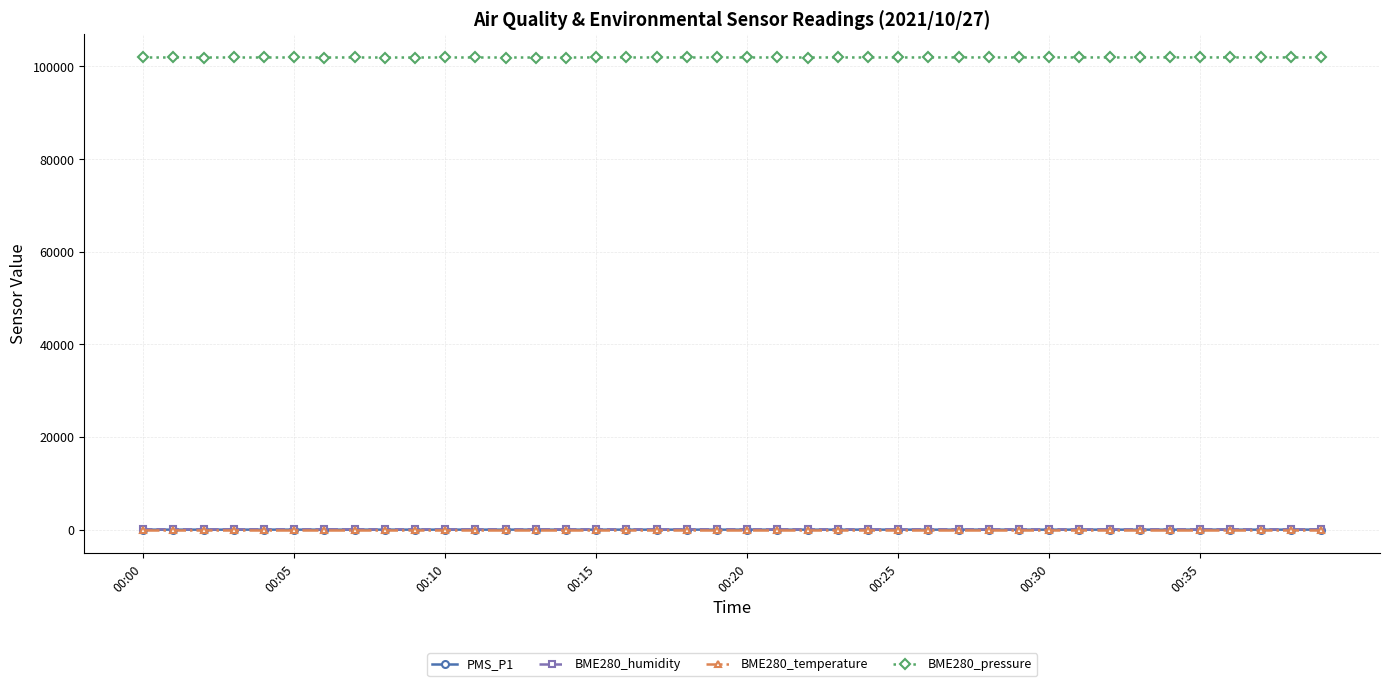

Which series has the largest total across all categories?

BME280_pressure